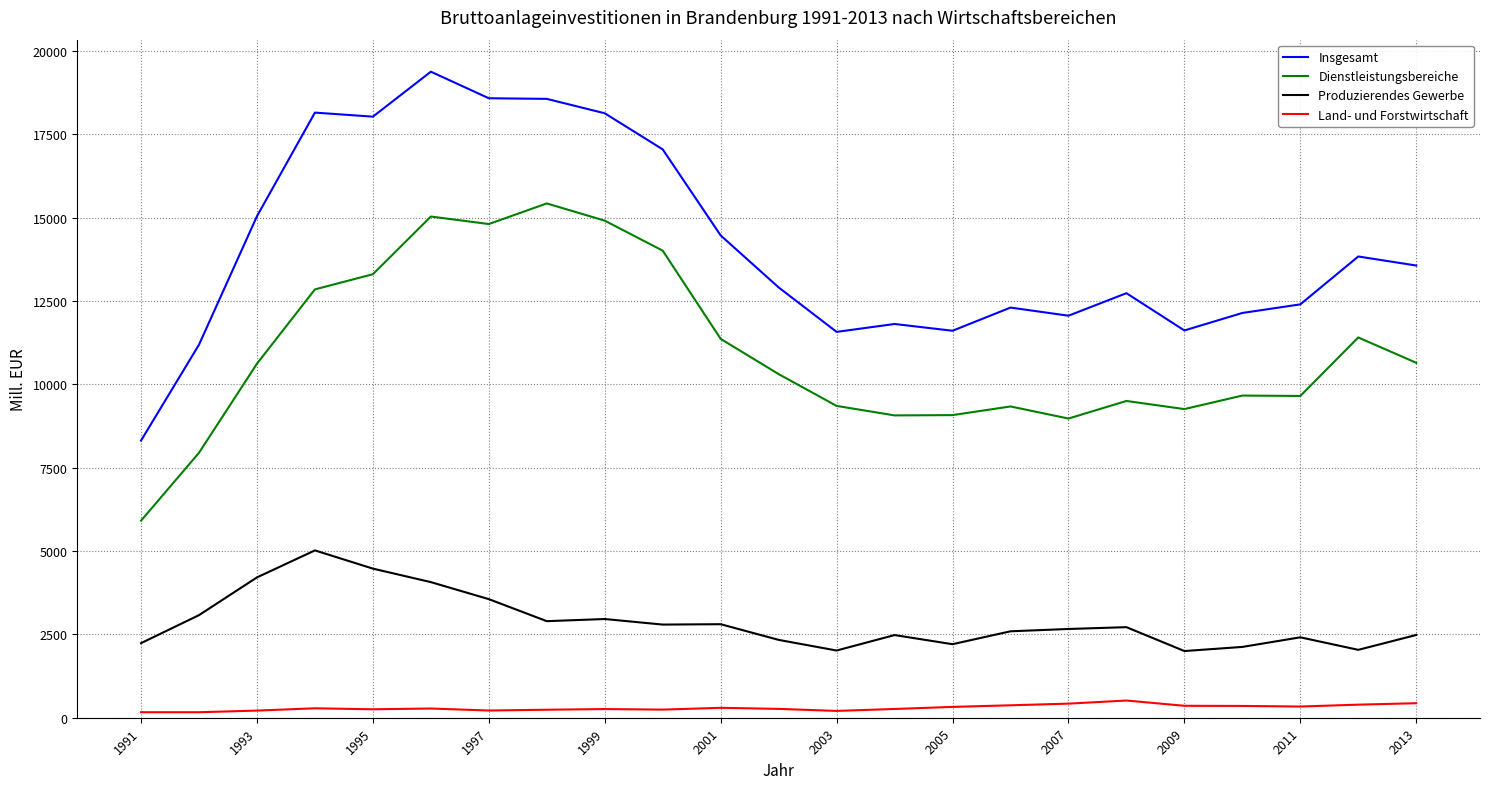

What is the difference between the maximum and minimum values in the Produzierendes Gewerbe series?

3018.1